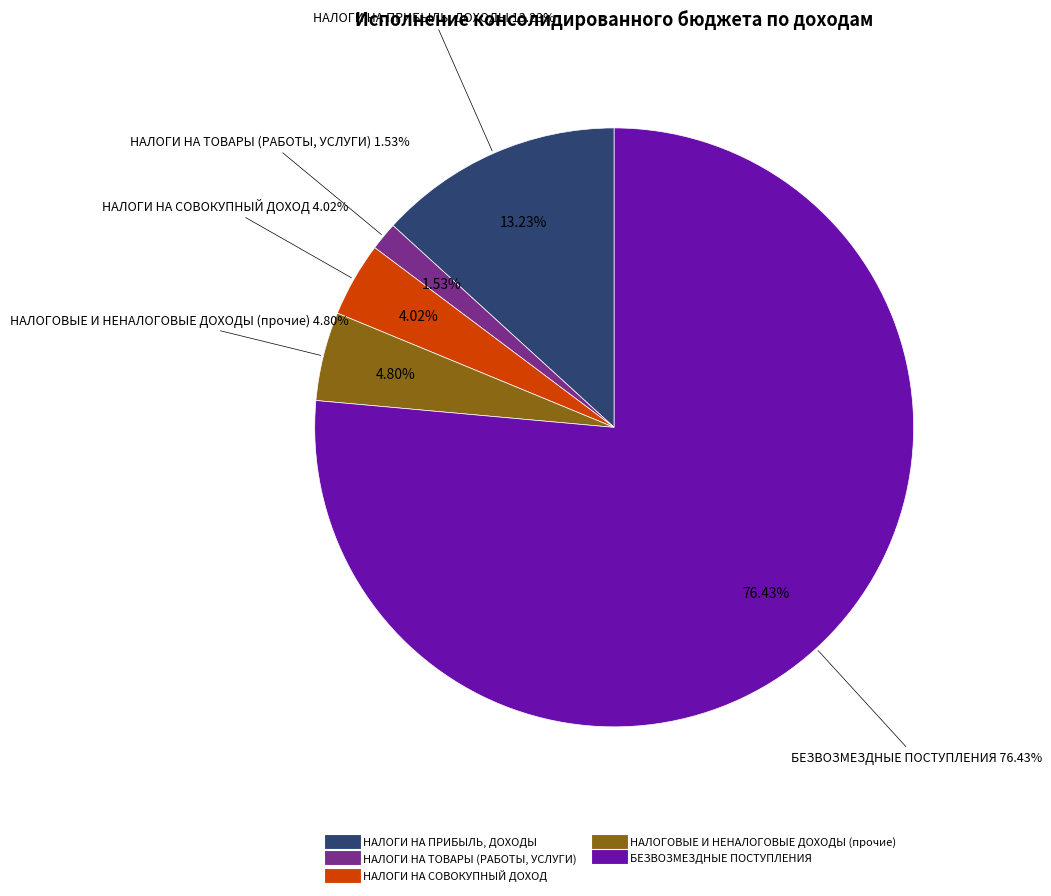

Is it true that НАЛОГИ НА ПРИБЫЛЬ, ДОХОДЫ is 13% of the pie?

True